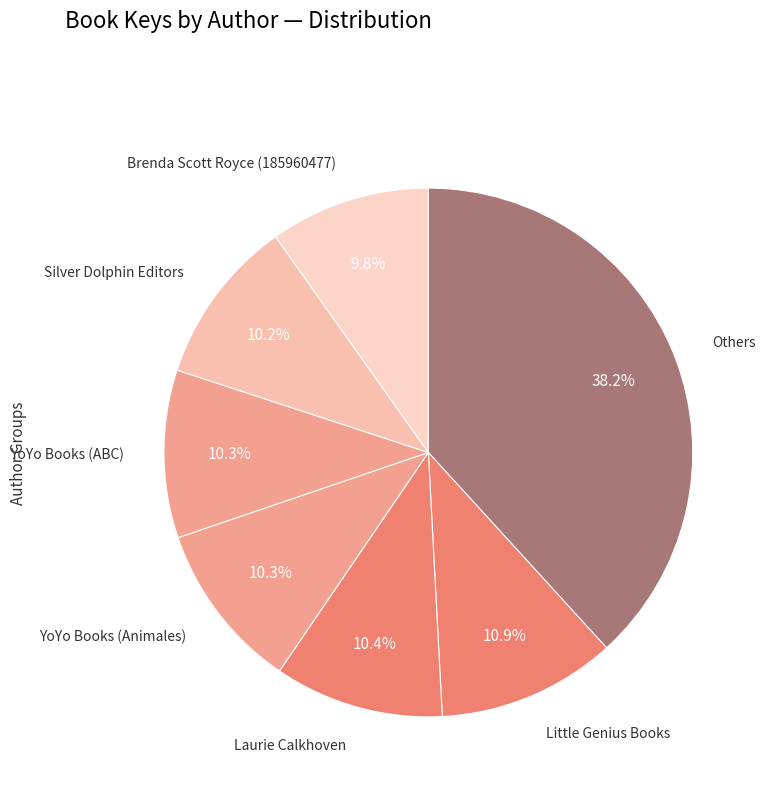

How many slices are in this pie chart?

7